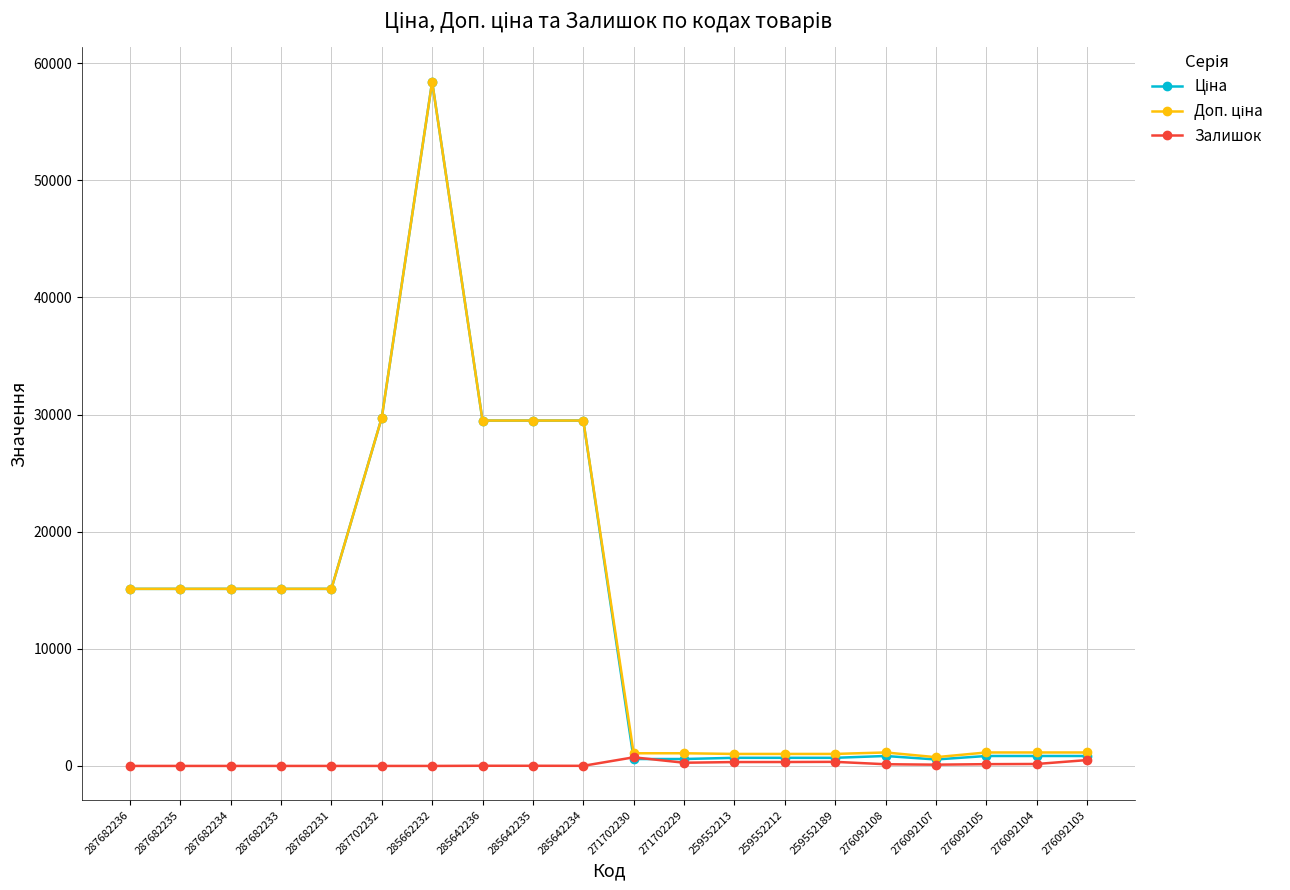

What is the greatest value displayed?

58426.5